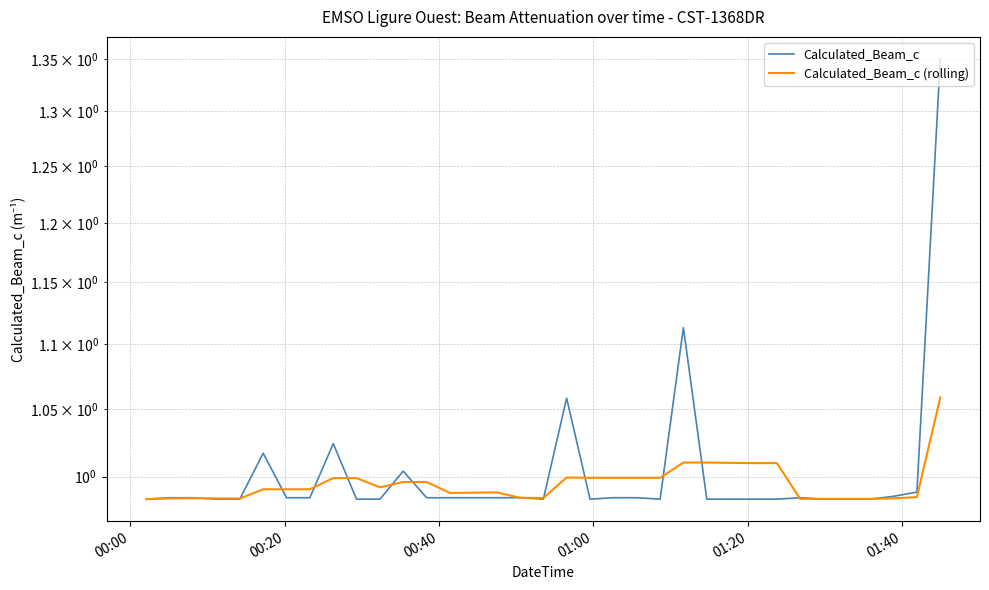

Count the number of categories in the chart.

35